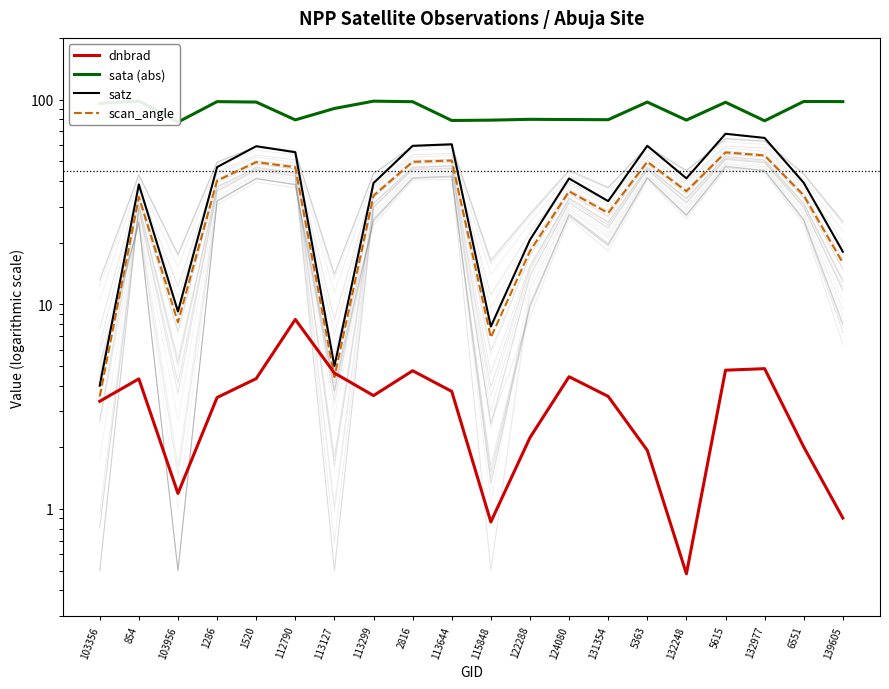

Does the chart have visible grid lines?

No